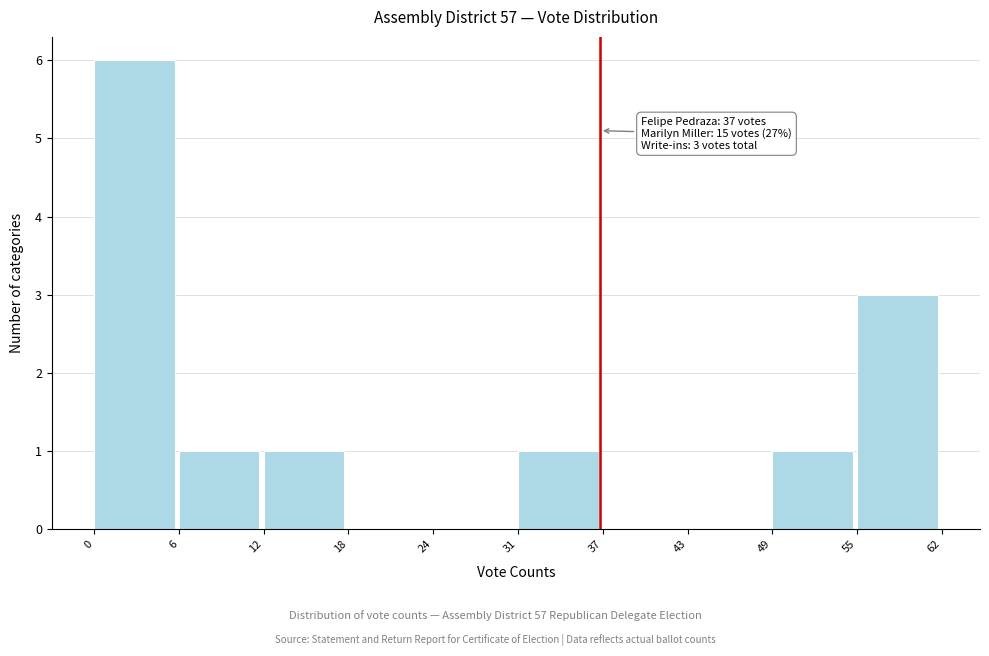

Reading left to right, extract all data points from this chart.

0=6	6=1	12=1	18=0	24=0	31=1	37=0	43=0	49=1	55=3